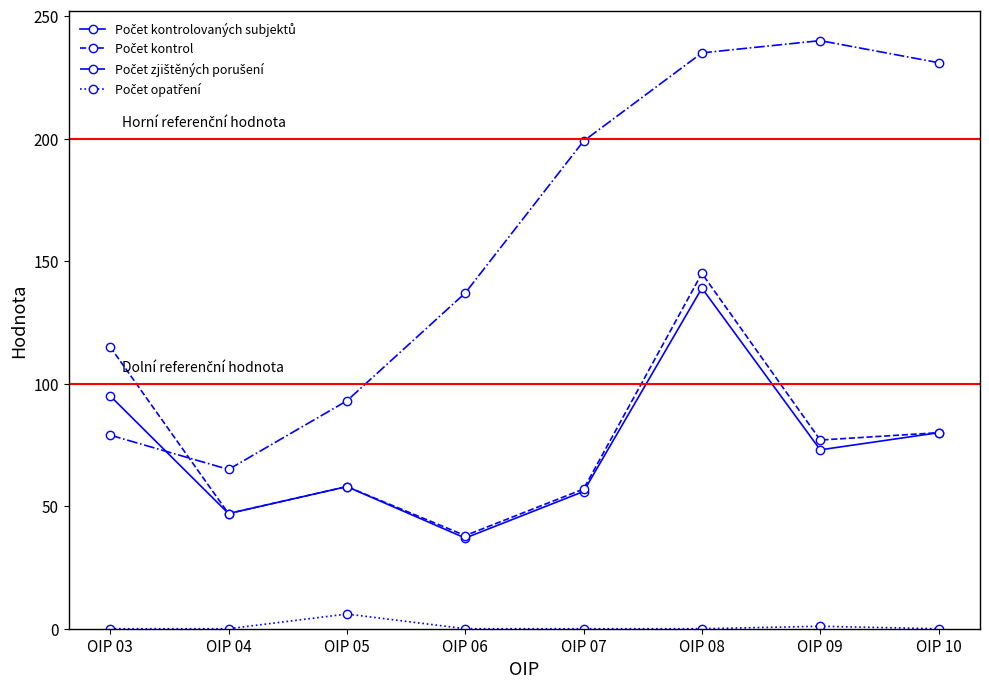

At how many categories does at least one series exceed 51?

8